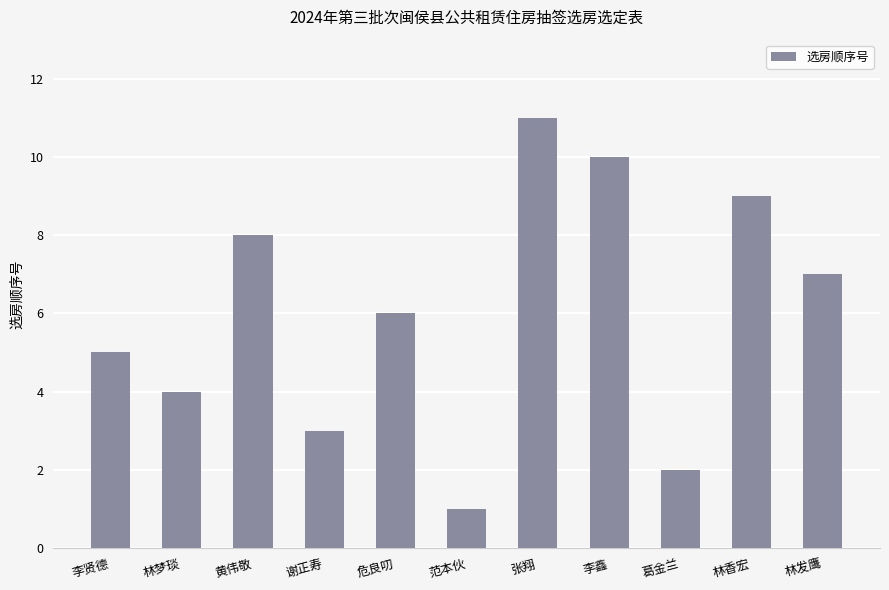

Approximately how many times larger is the value at 葛金兰 compared to 林香宏?

0.2